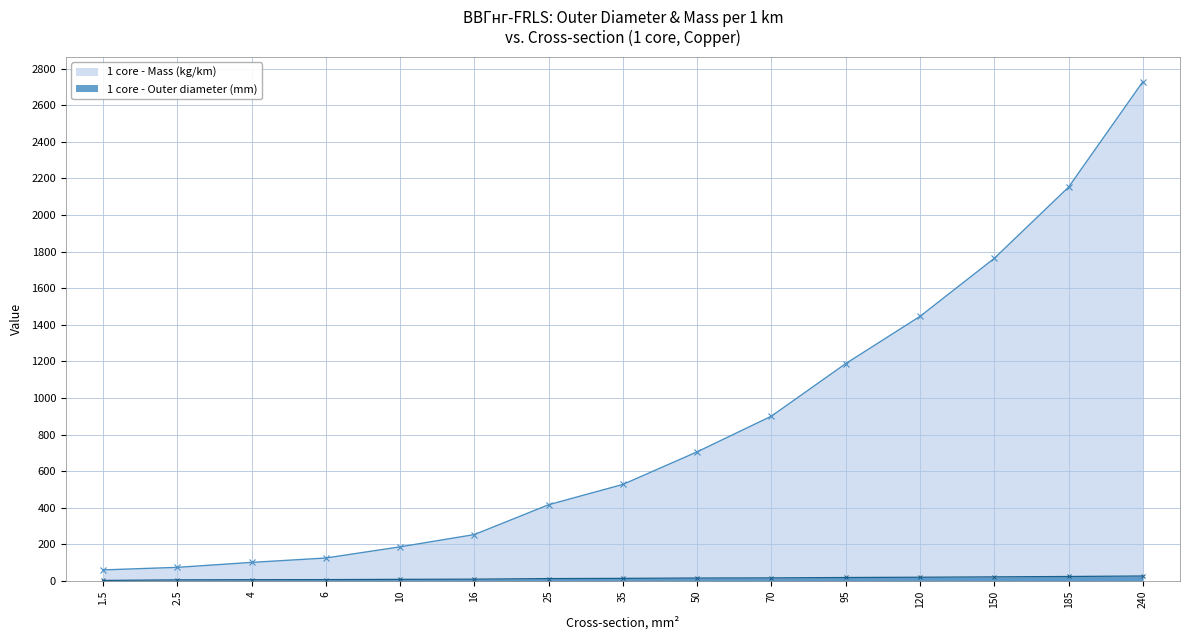

Which series changed the most between 10 and 16?

1 core - Mass (kg/km)